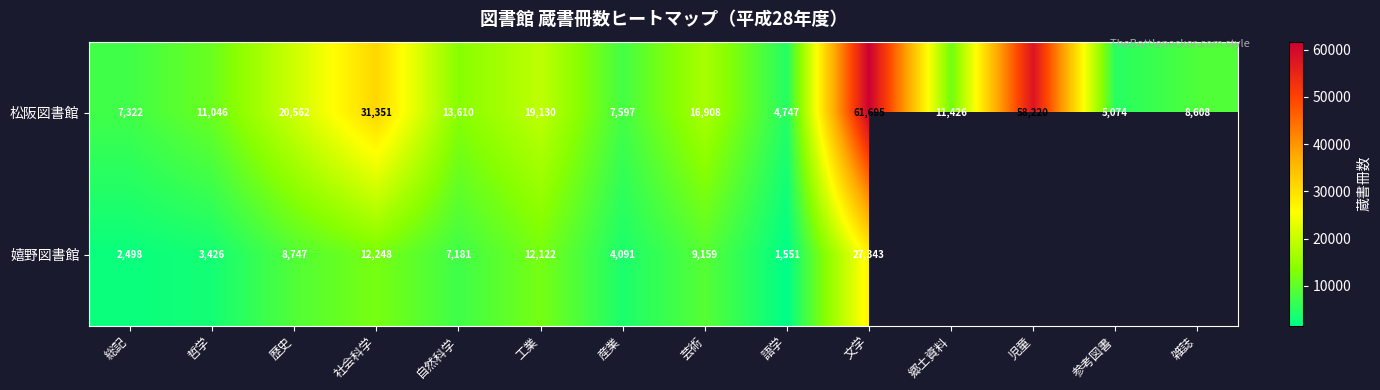

What is the spread (max minus min) of values at 歴史?

11815